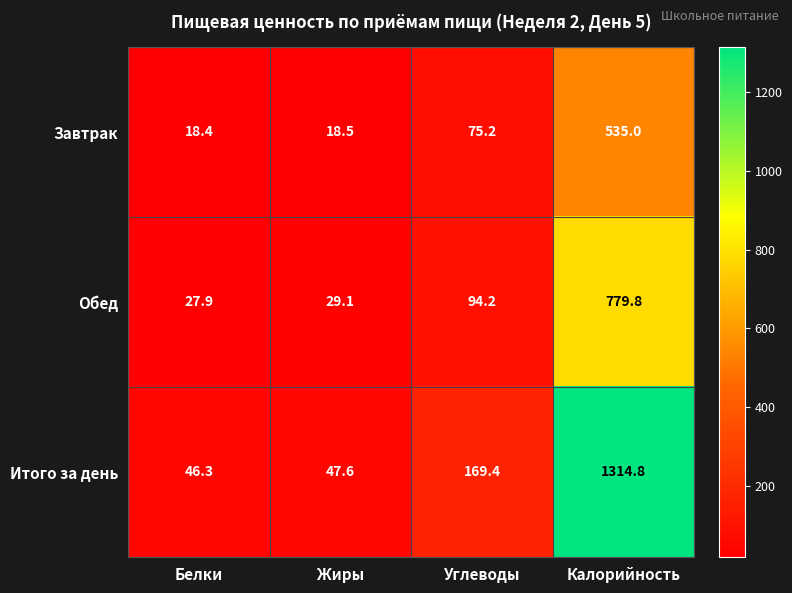

What is the total value across all series at Углеводы?

338.8